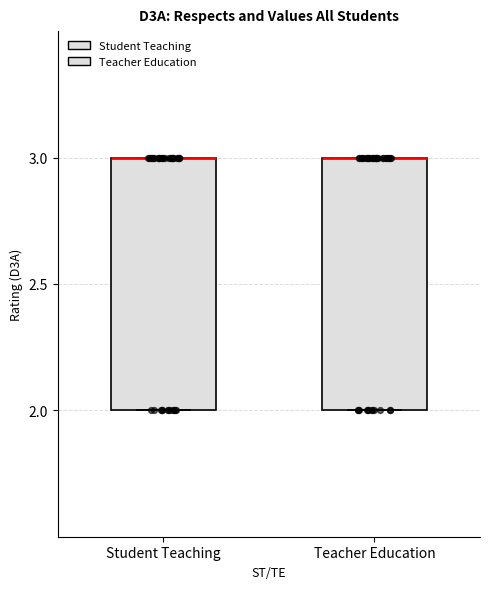

Reading left to right, read every box against the y-axis: the position of its median line, the range the box covers, and the ends of its whiskers. The values are not printed on the chart, so give them approximately, as read against the axis.

Student Teaching: median 3 (drawn on the box's upper edge), box 2 to 3, whiskers 2 to 3
Teacher Education: median 3 (drawn on the box's upper edge), box 2 to 3, whiskers 2 to 3